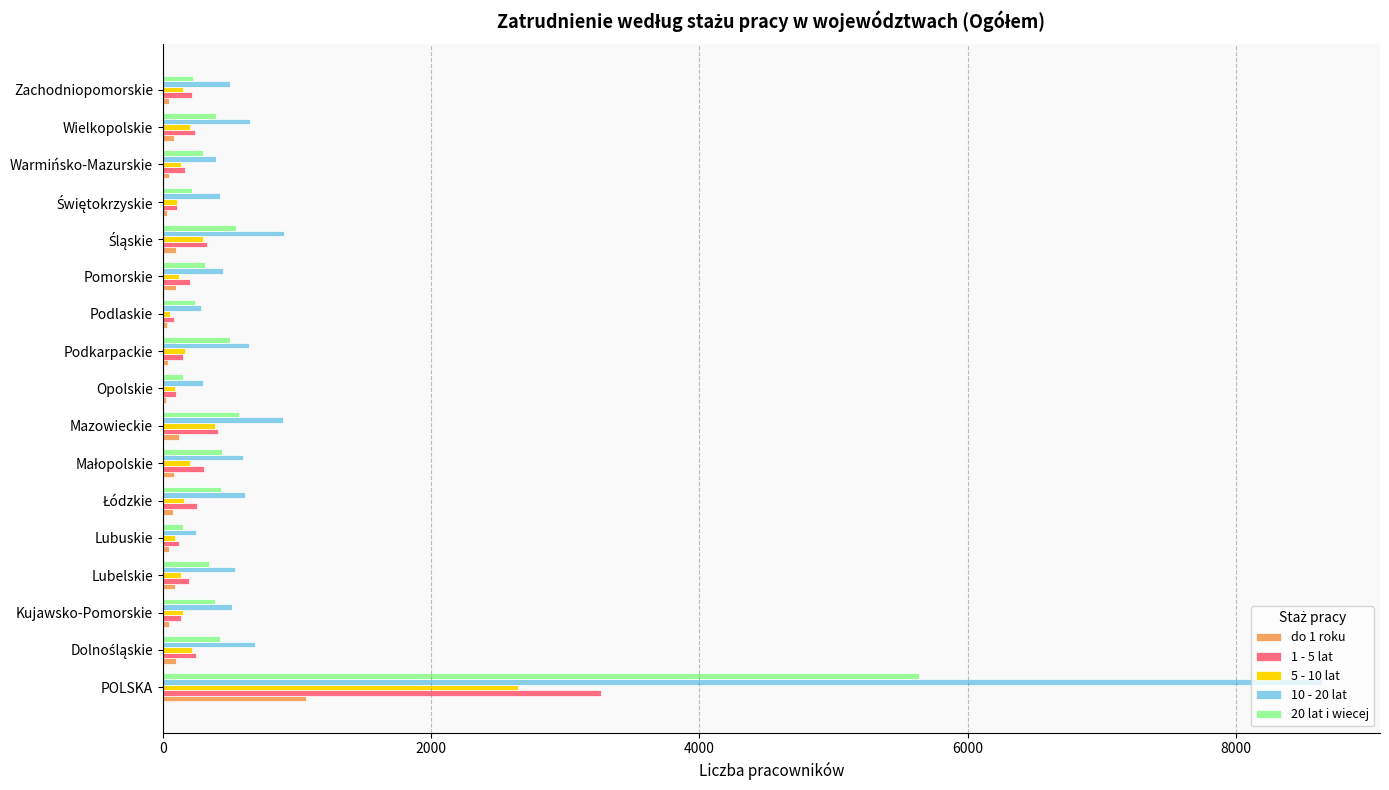

True or false: 20 lat i wiecej has a value of 9571 at POLSKA.

False